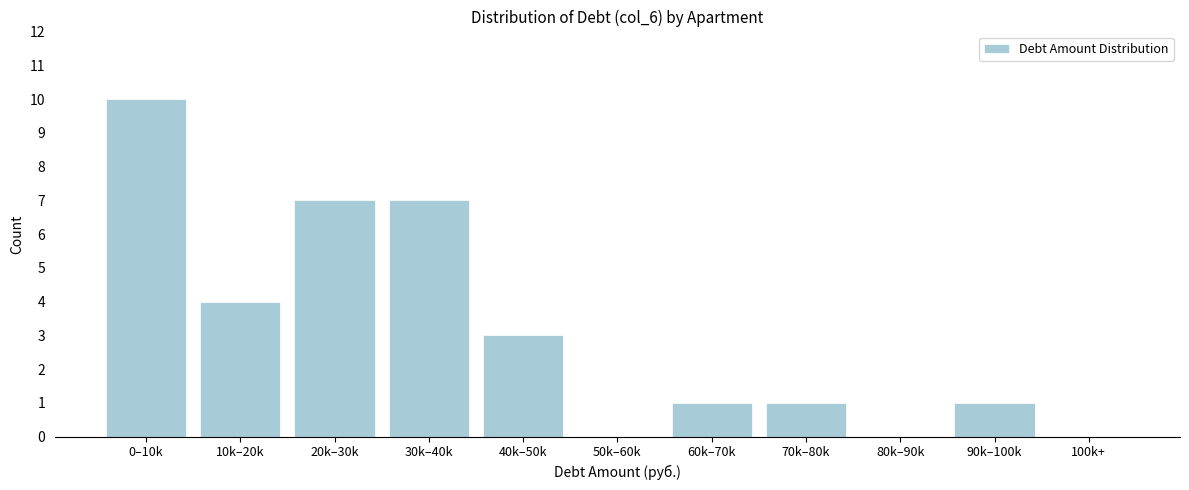

Reading left to right, transcribe all the data shown in this chart.

0–10k=10	10k–20k=4	20k–30k=7	30k–40k=7	40k–50k=3	50k–60k=0	60k–70k=1	70k–80k=1	80k–90k=0	90k–100k=1	100k+=0